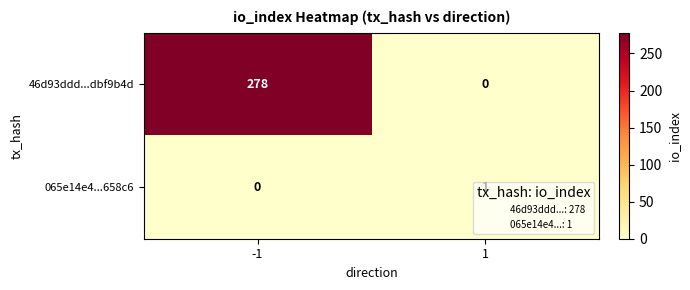

Which series has the largest range (max minus min)?

46d93ddd...dbf9b4d